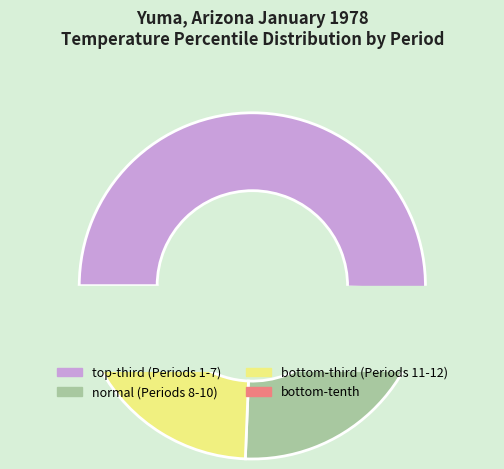

Is it true that 1972 is 14% of the pie?

False